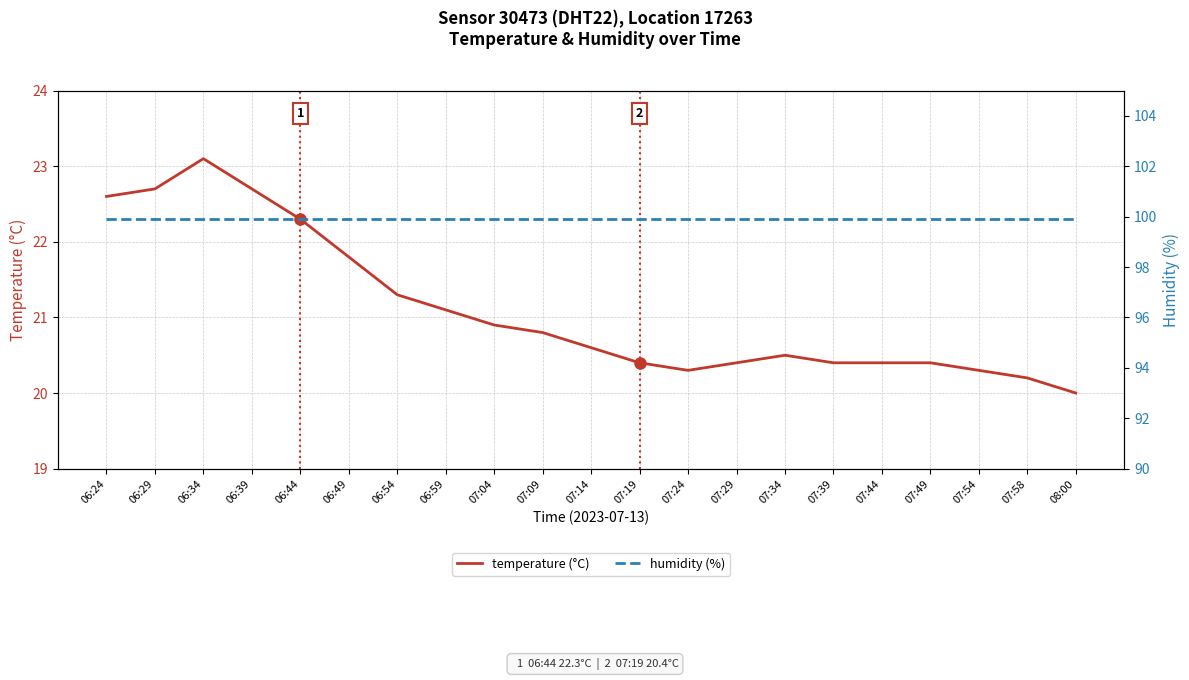

At how many categories does at least one series exceed 78?

21